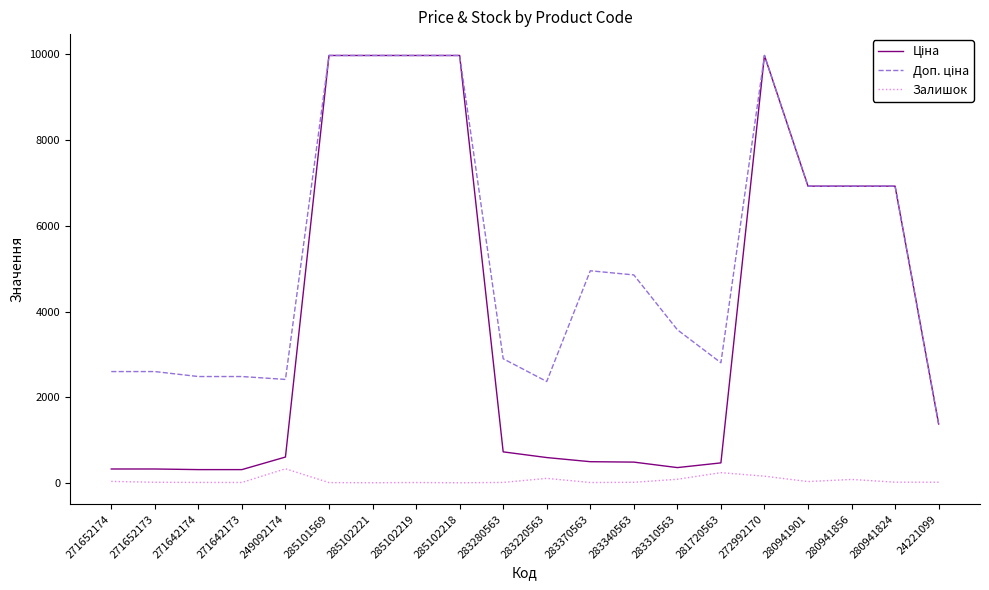

True or false: Залишок has a value of 11.0 at 271642174.

True